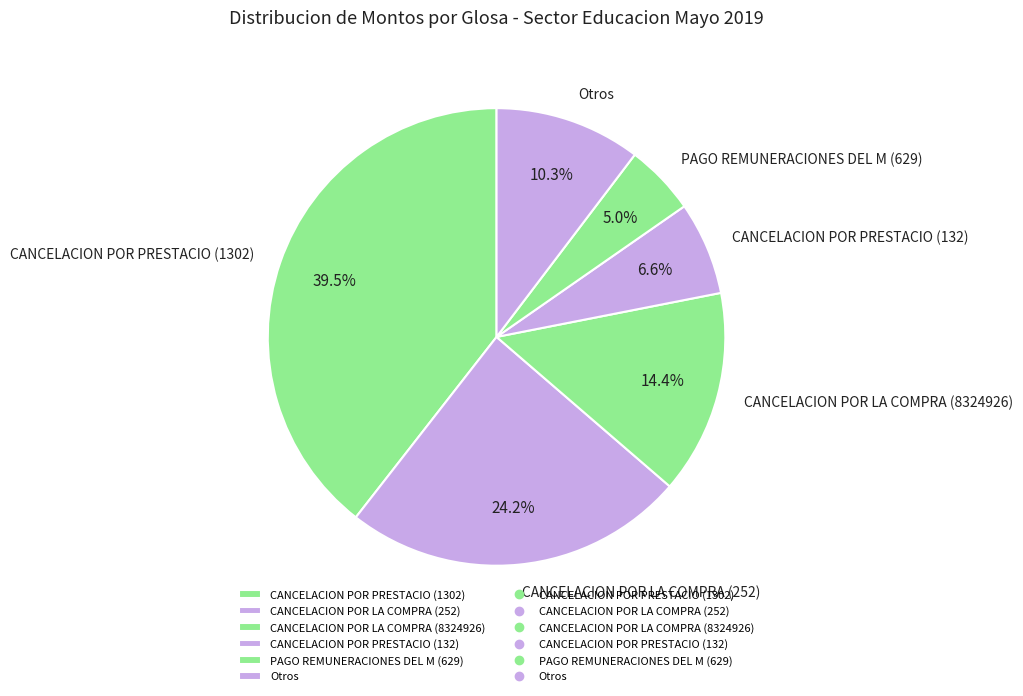

What percentage do CANCELACION POR PRESTACIO (1302) and CANCELACION POR LA COMPRA (8324926) together represent?

53.9%